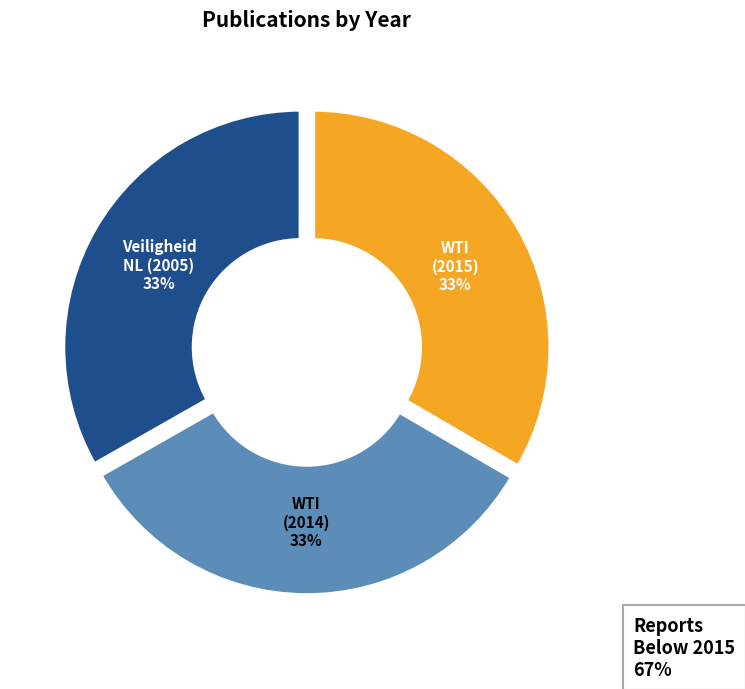

To the nearest percent, what is the average slice percentage?

33%